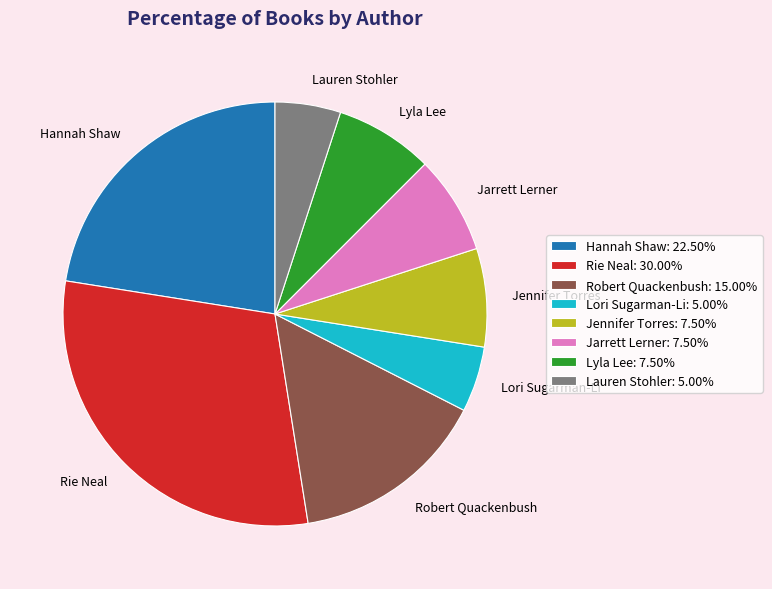

Does Jarrett Lerner represent more than half of the total?

No